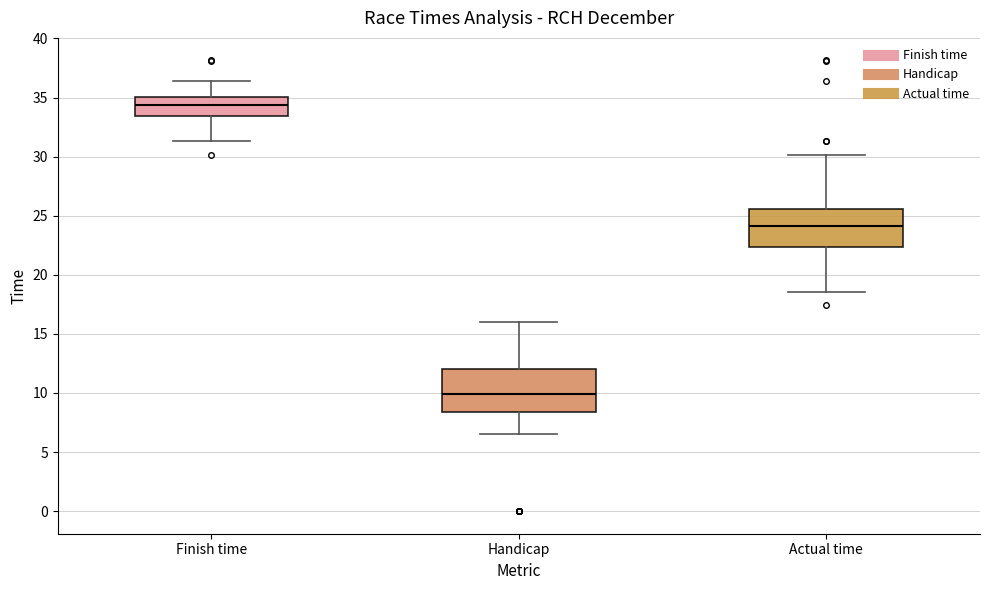

Which box has the lowest median line?

Handicap